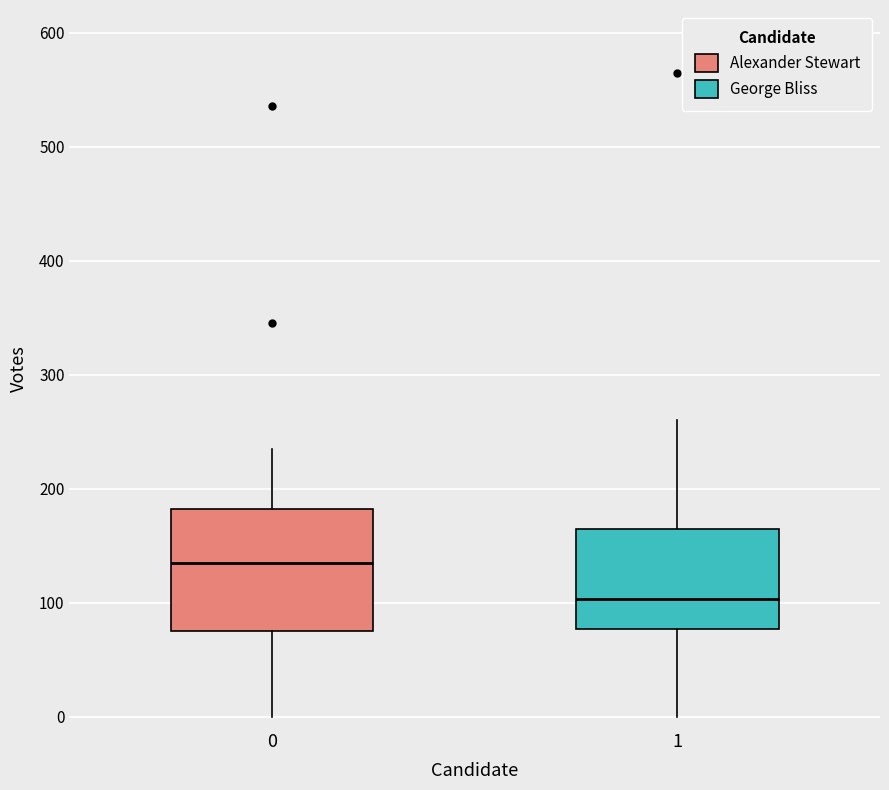

Comparing the boxes themselves (not the whiskers), which one is the tallest?

0